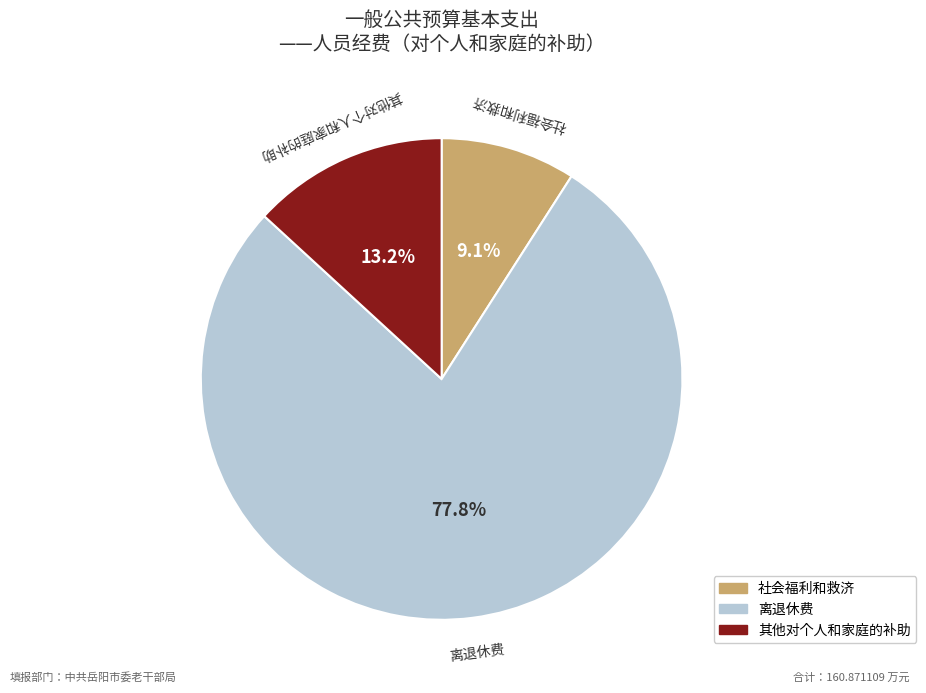

Which category has the smallest portion of the pie?

社会福利和救济